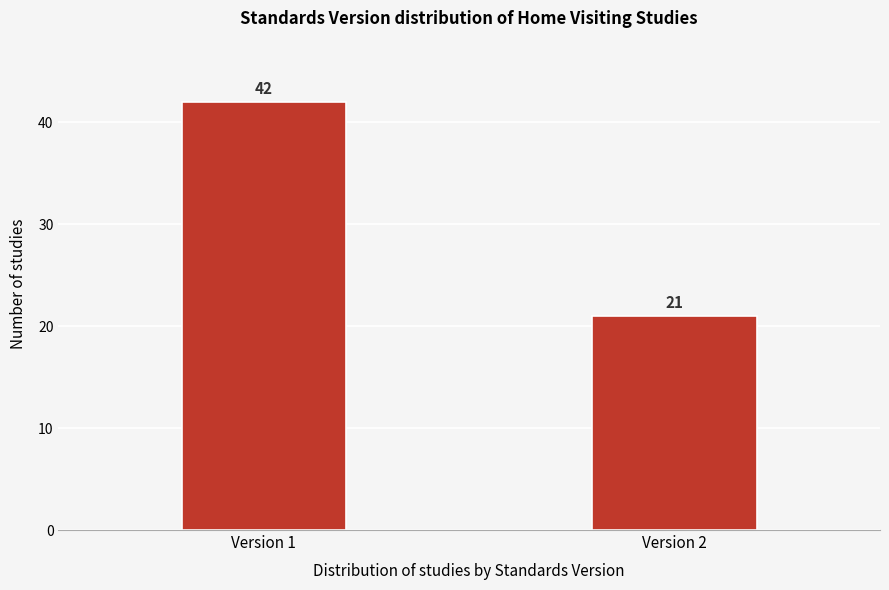

Reading left to right, extract all data points from this chart.

42	21